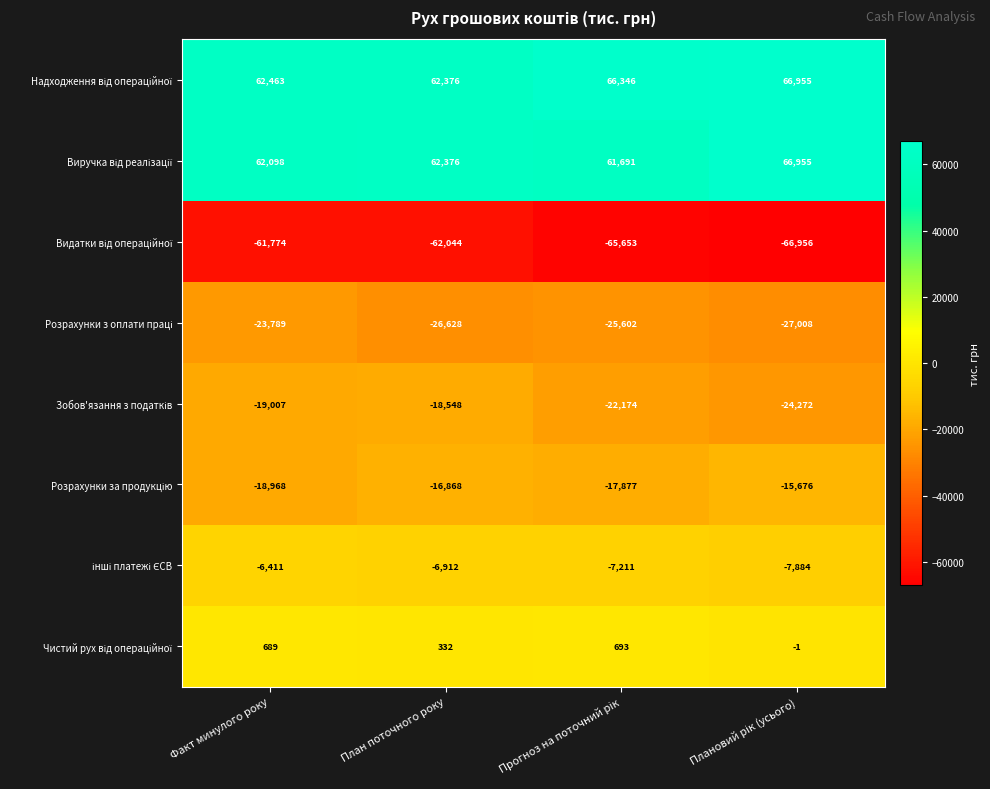

What is the smallest value displayed?

-66956